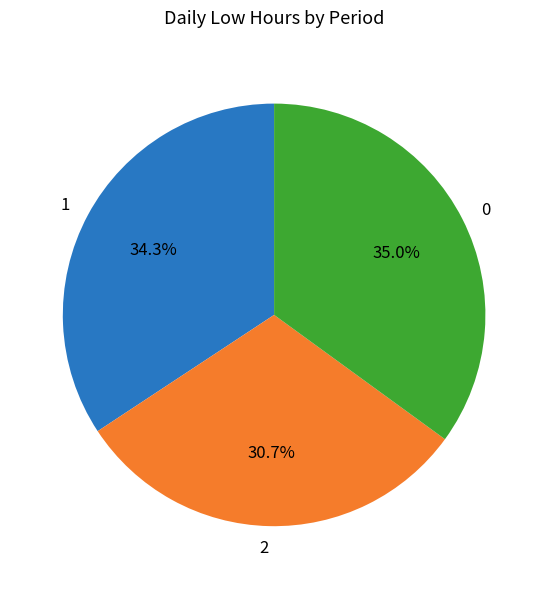

Is there any slice that represents more than half of the pie?

No